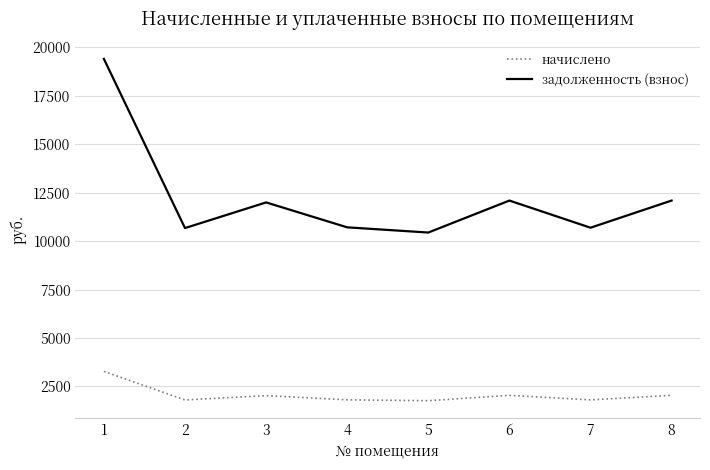

What is the total value across all series at 3?

14025.0